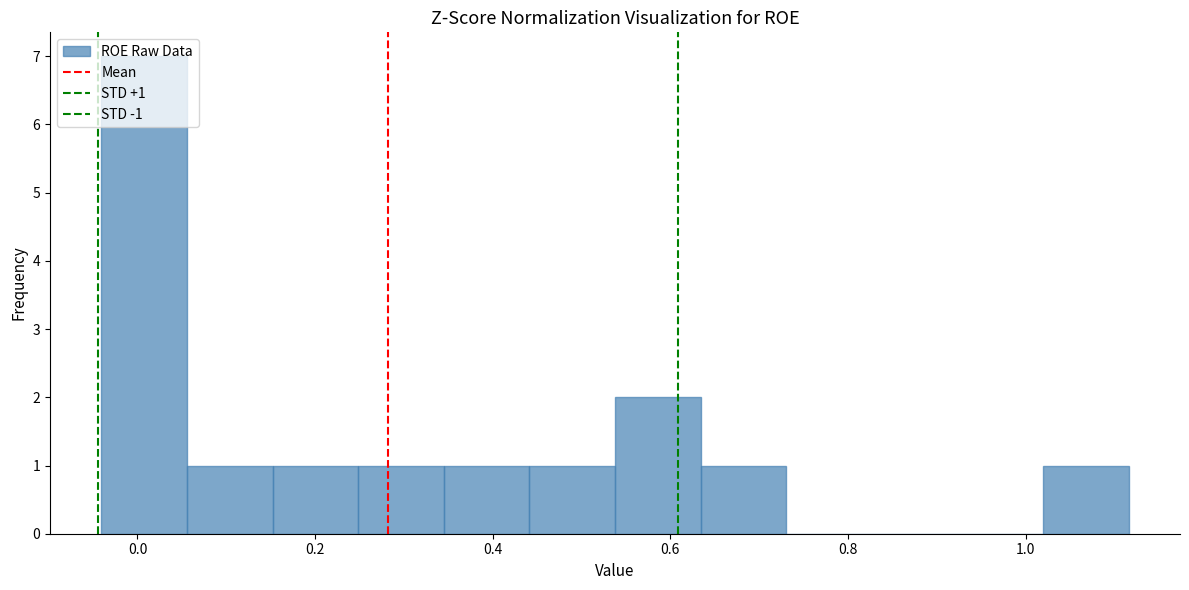

Over which range of the x-axis is the bar tallest?

-0.04 to 0.06